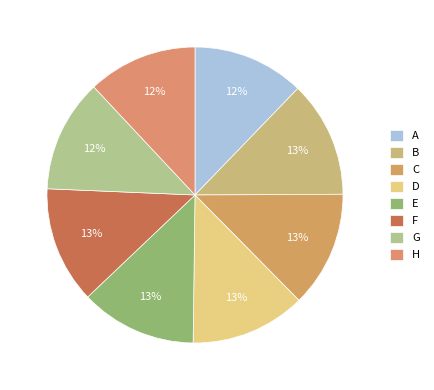

To the nearest percent, what is the difference between the E and H slice percentages?

1%